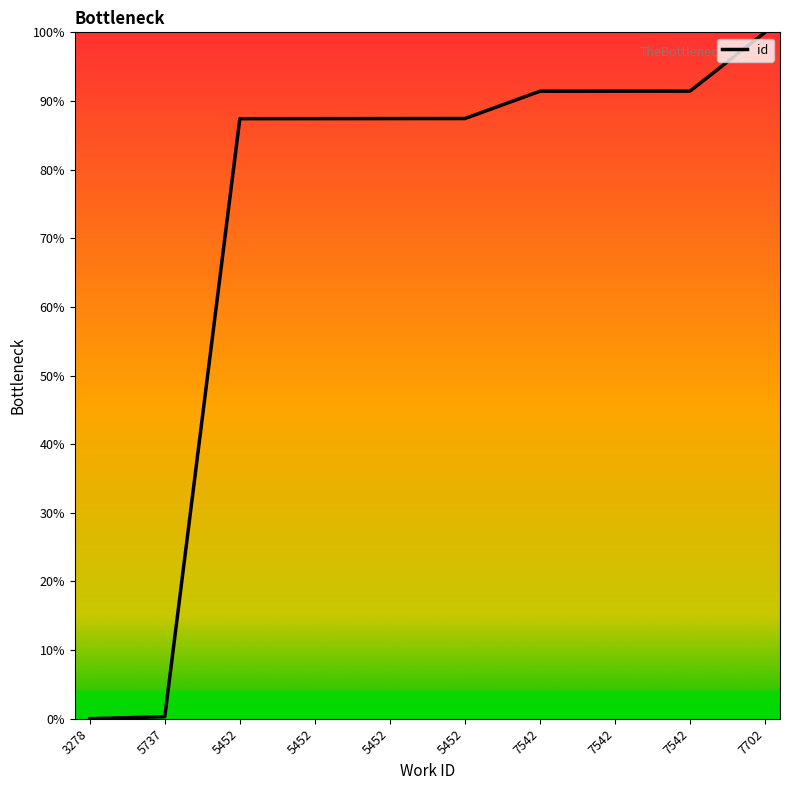

Where is the data nearest to the value 50?

5452